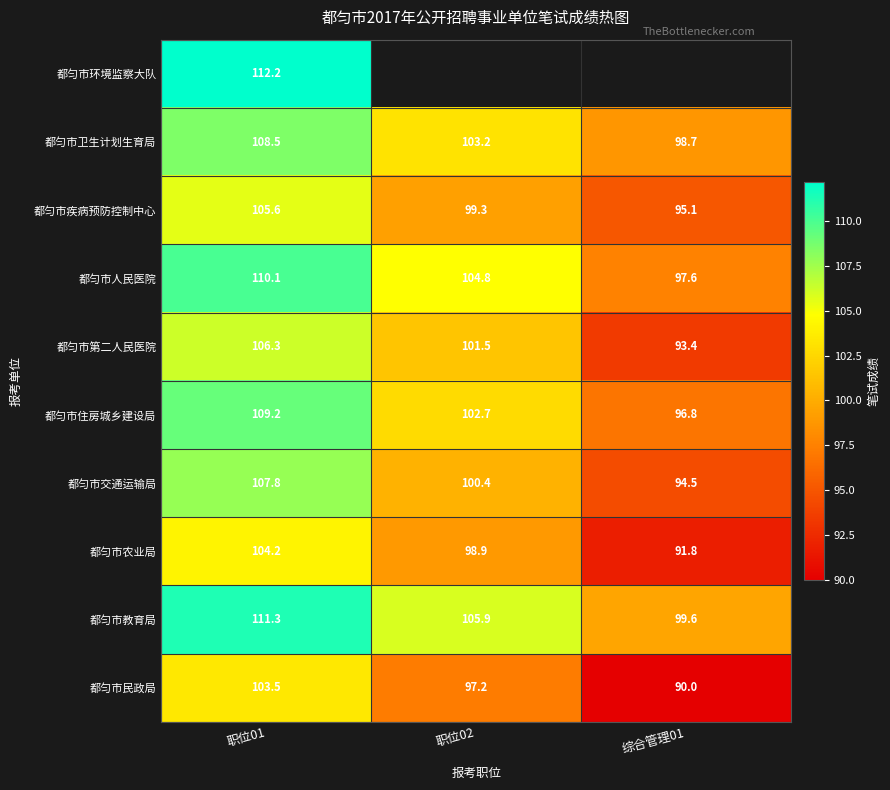

Count the number of categories in the chart.

3